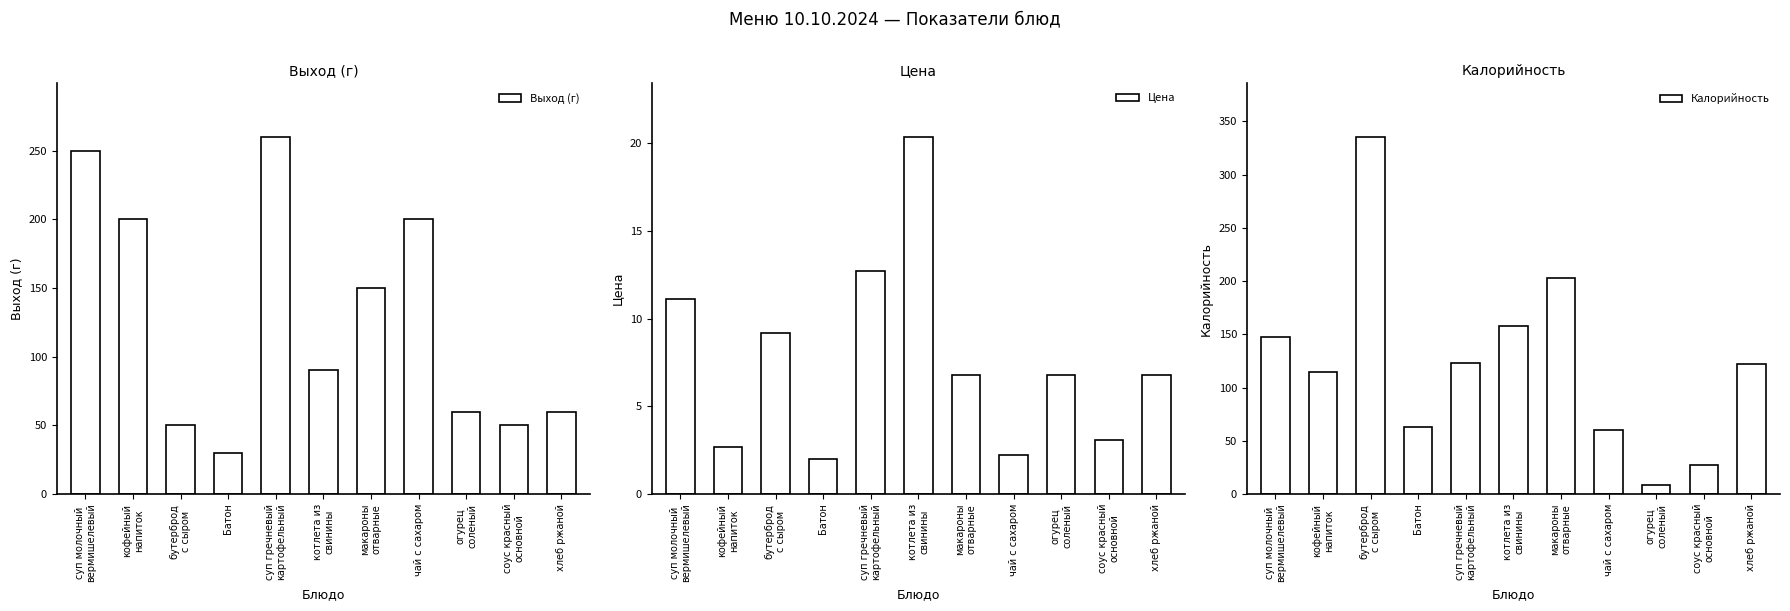

How many bars are there in each group?

3